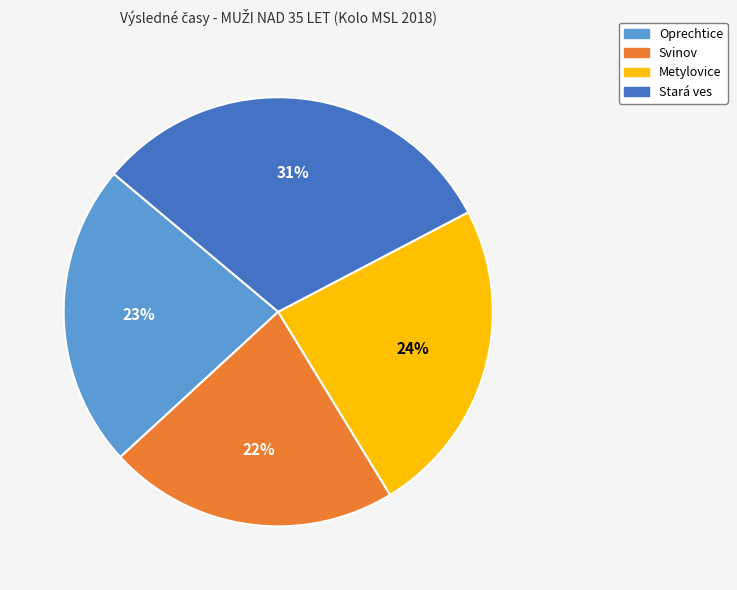

To the nearest percent, what portion does Oprechtice represent?

23%